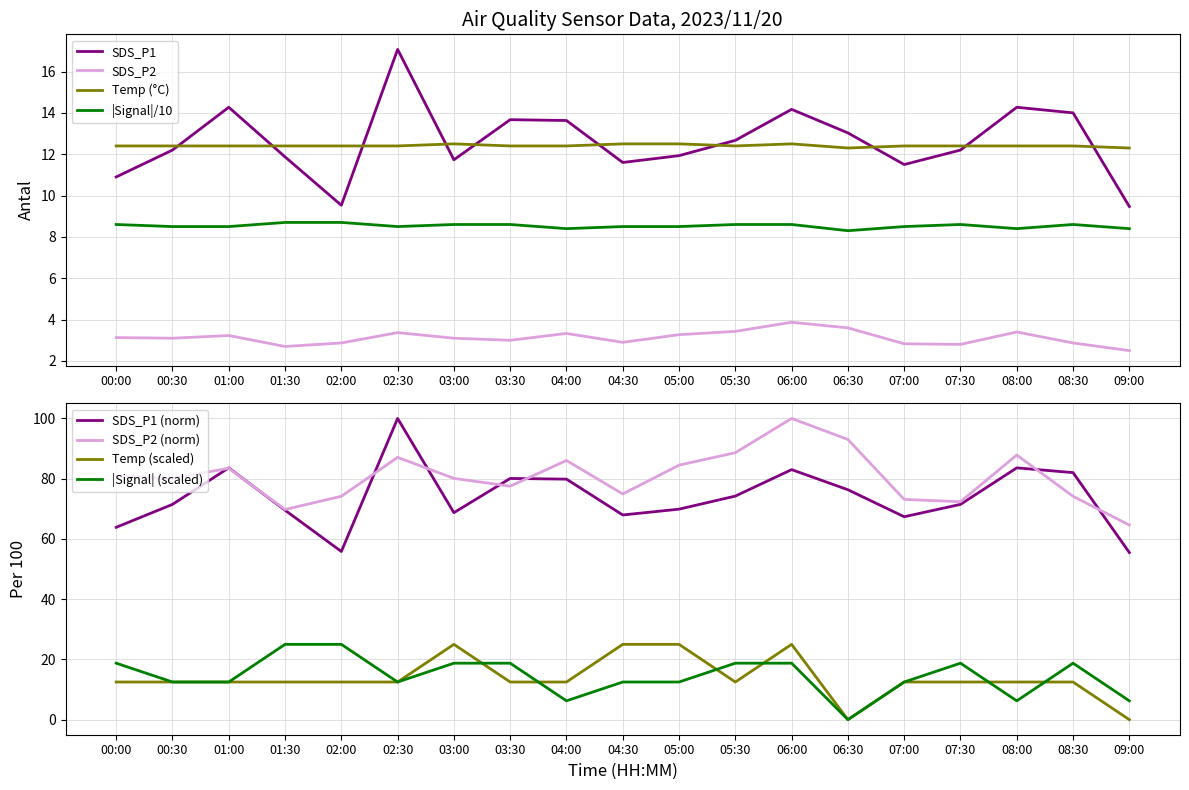

At which category is the sum across all series the highest?

06:00